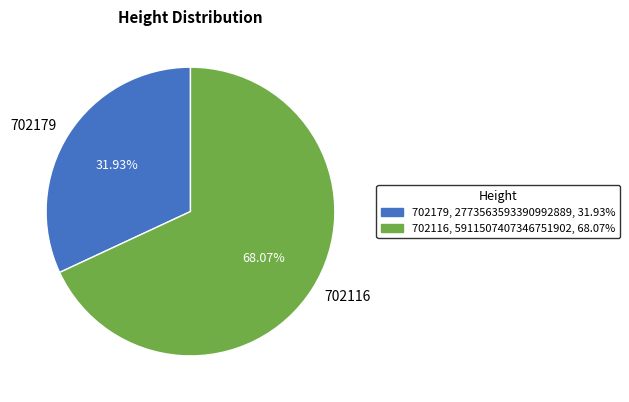

Count the number of slices in the pie.

2